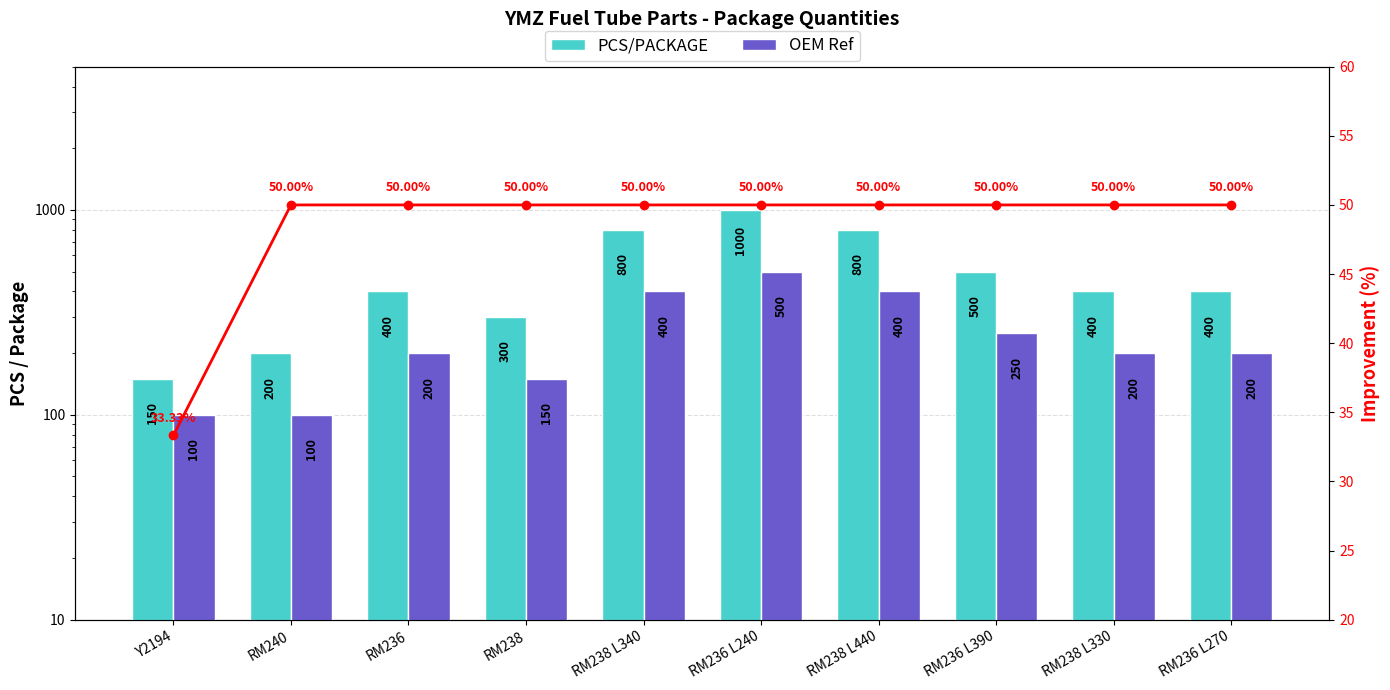

Count the OEM Ref values in the range 150 to 400.

7